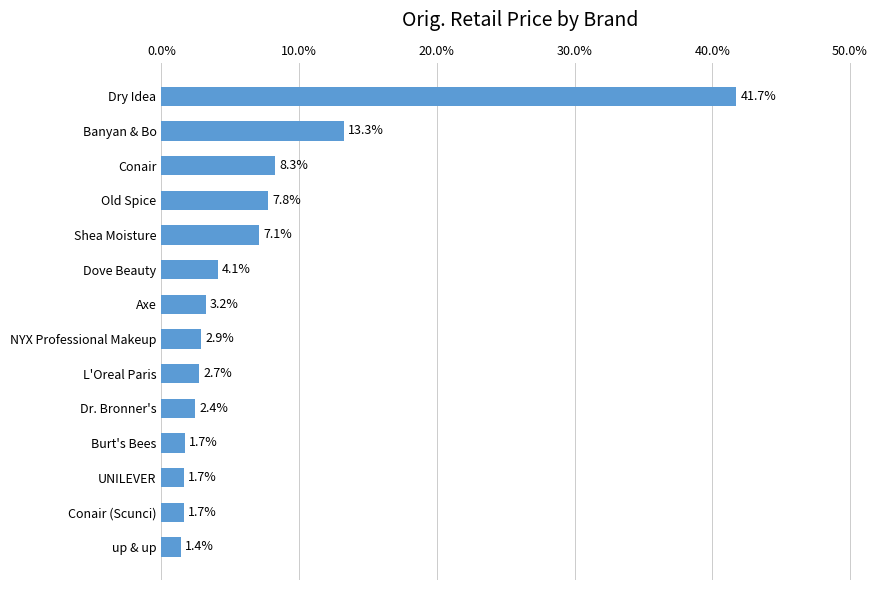

Count the number of categories in the chart.

14